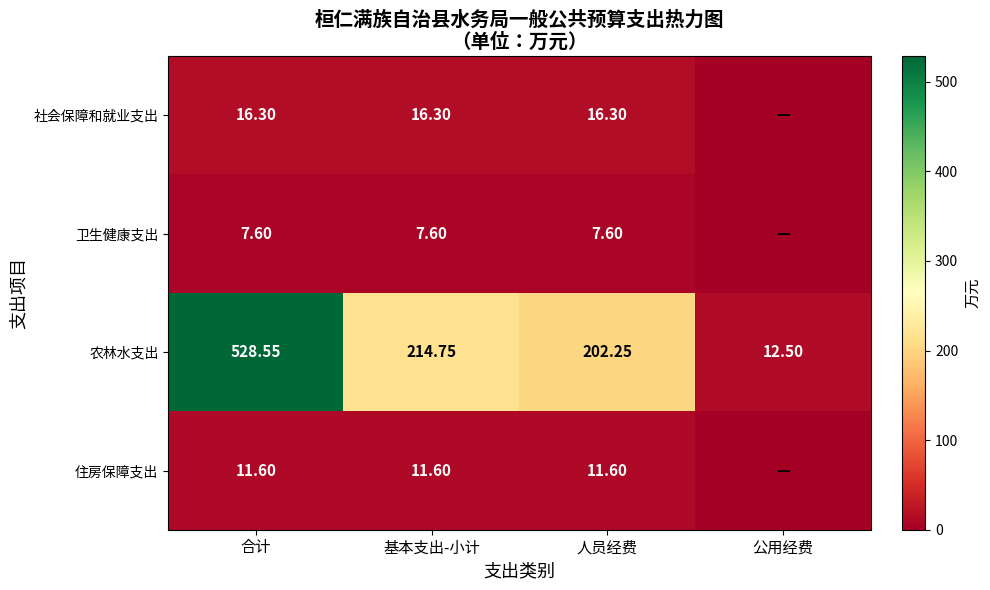

At 人员经费, list the series in order from largest to smallest.

农林水支出, 社会保障和就业支出, 住房保障支出, 卫生健康支出